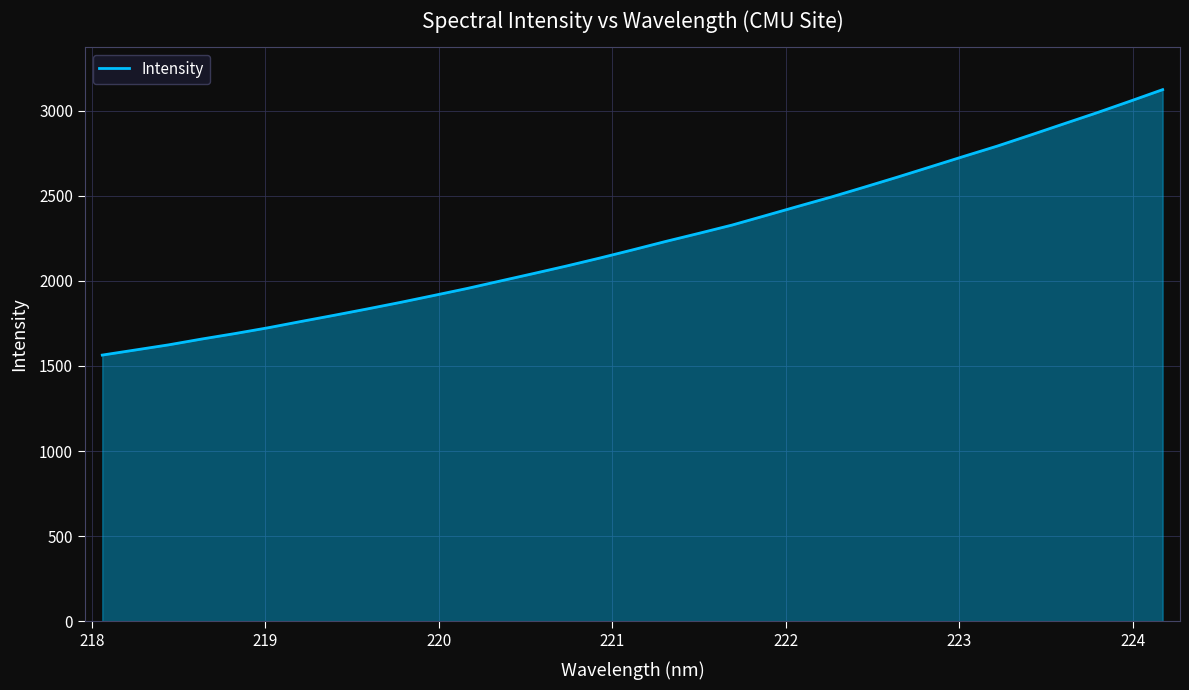

What is the minimum value shown in the chart?

1563.8